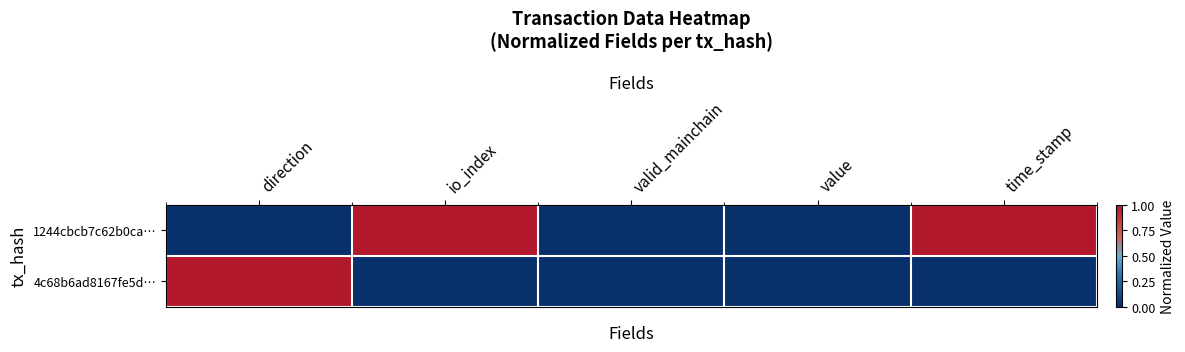

Which series has the largest total across all categories?

1244cbcb7c62b0ca…